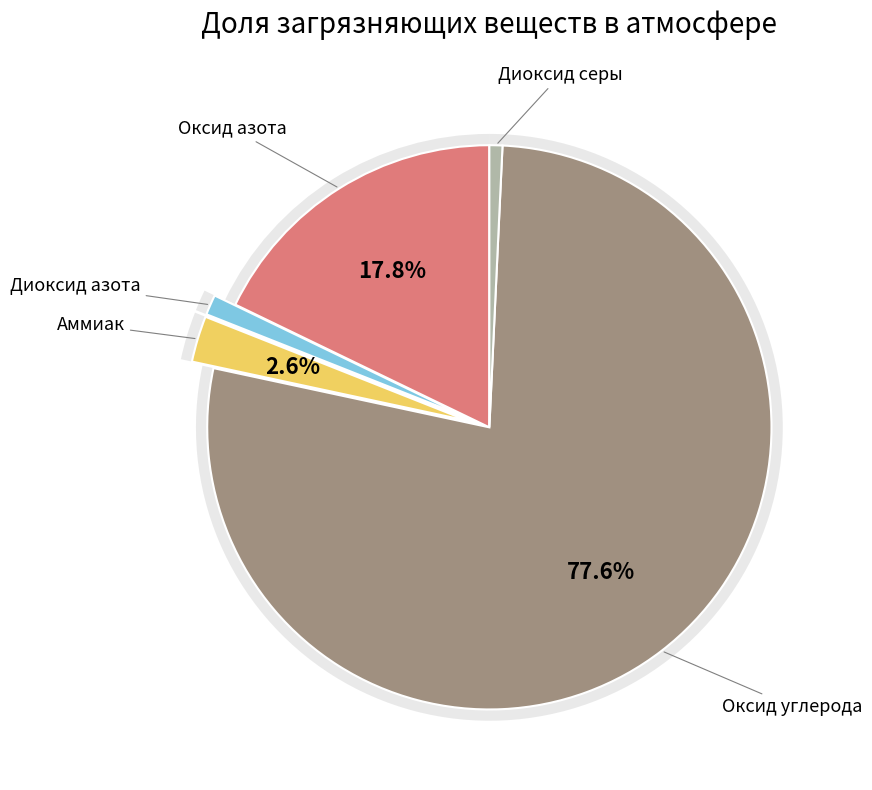

To the nearest percent, what percentage of the pie is Оксид азота?

18%